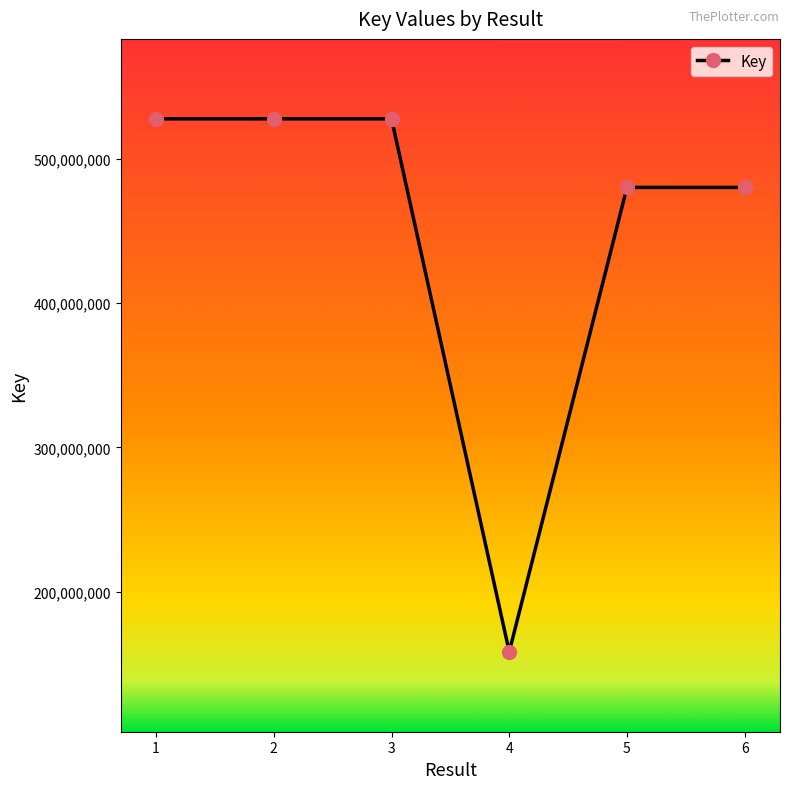

What is the value of the 3rd point from the left?

527909018